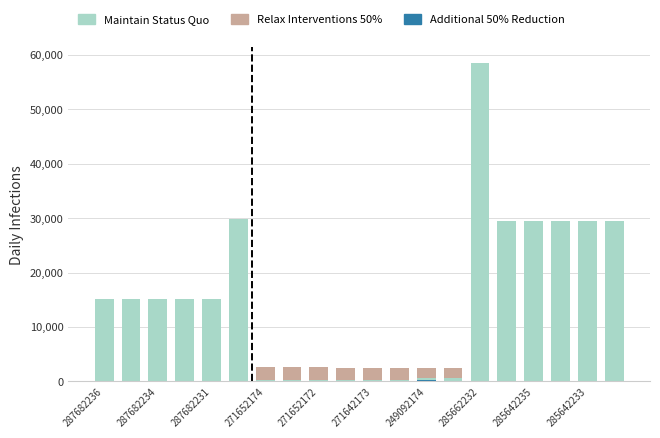

What are all the series names shown in the legend?

Relax Interventions 50%, Maintain Status Quo, Additional 50% Reduction